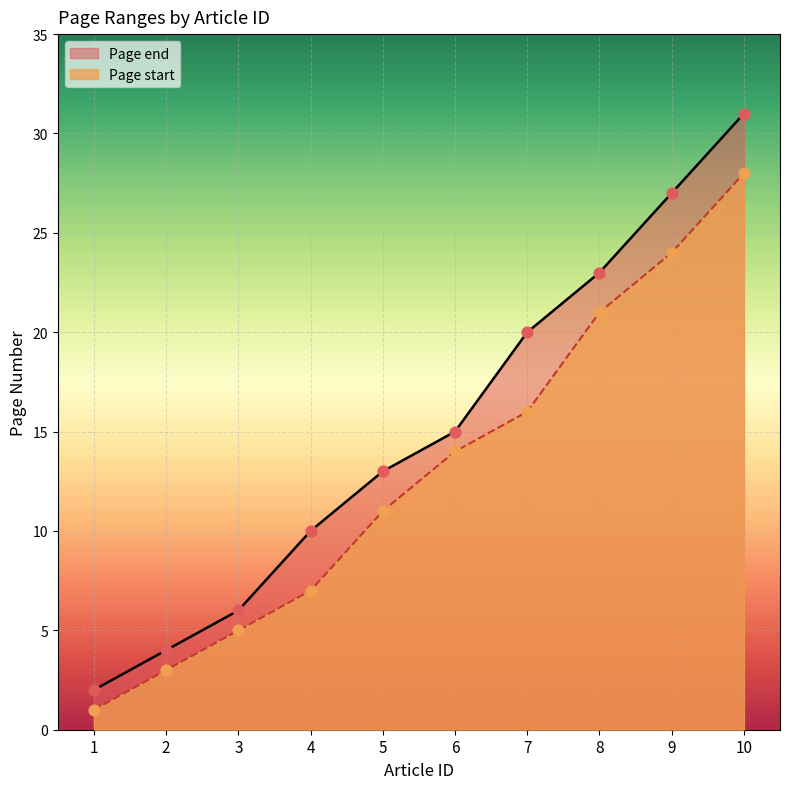

What is the total value across all series at 5?

24